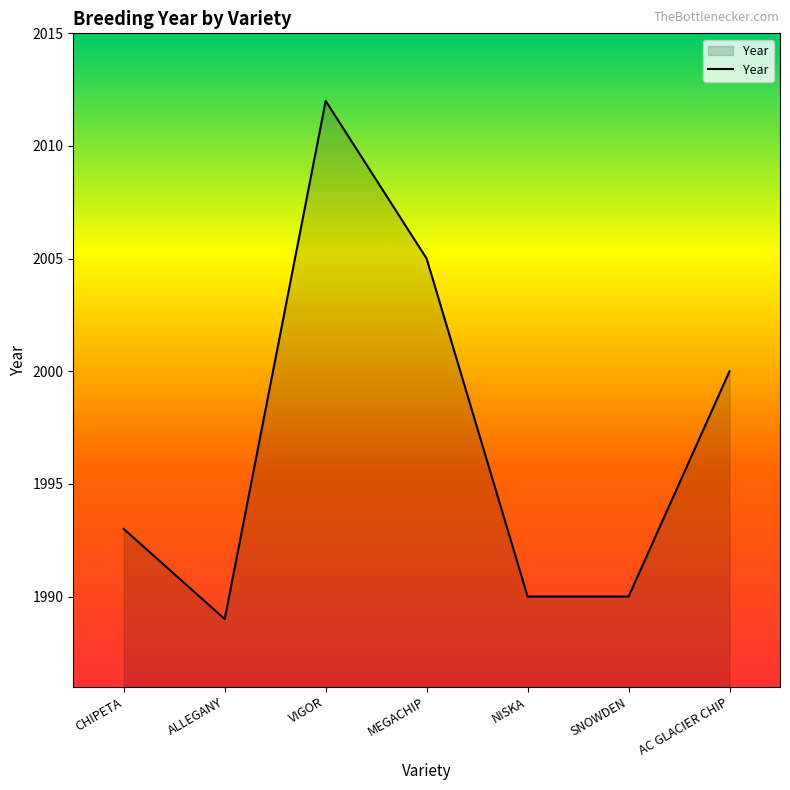

The value at CHIPETA is 824. True or false?

False